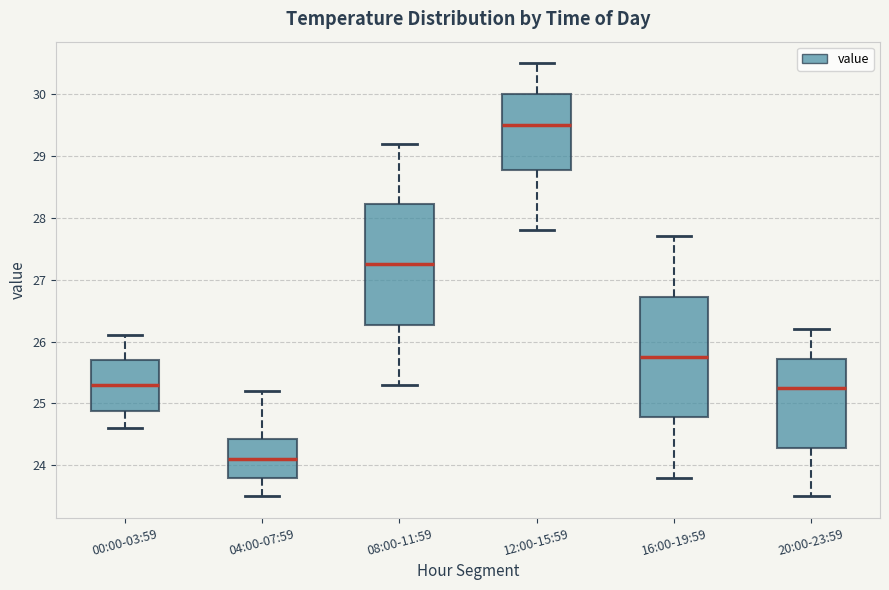

Which box's median line is the highest?

12:00-15:59